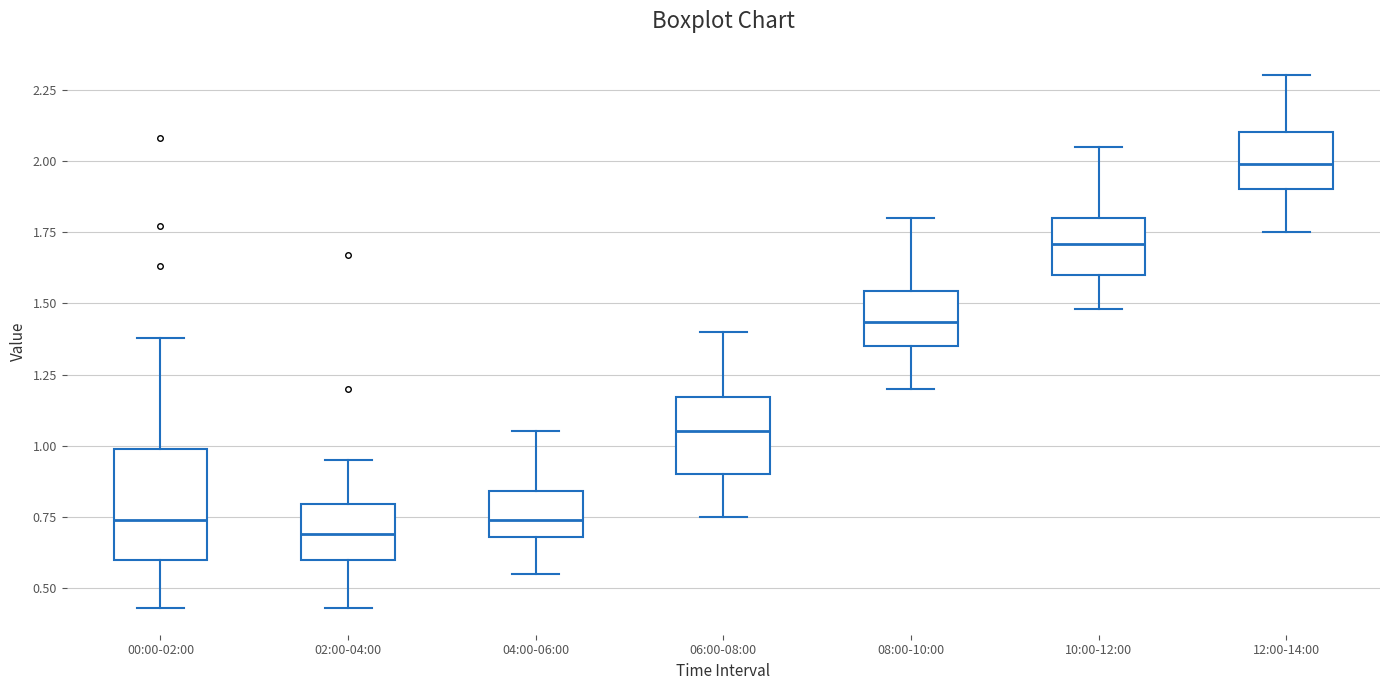

Which box's median line is the lowest?

02:00-04:00